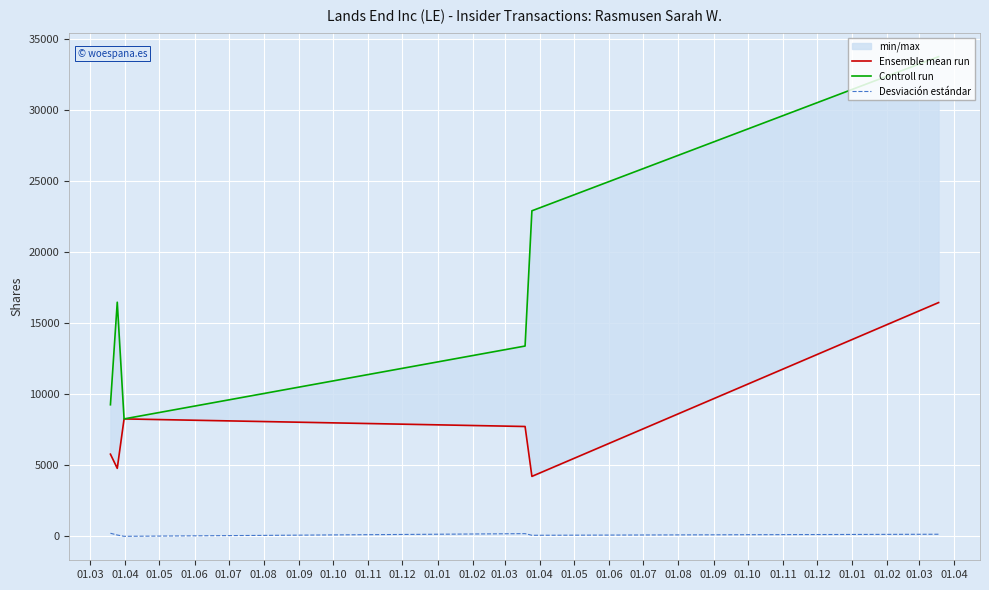

What is the difference between the maximum and minimum values in the Desviación estándar series?

215